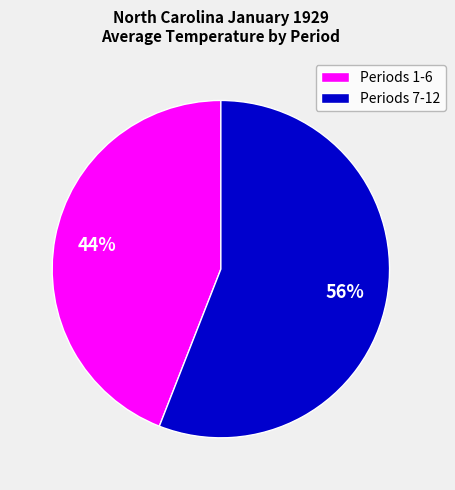

Combined, do Periods 1-6 and Periods 7-12 account for over 50%?

Yes